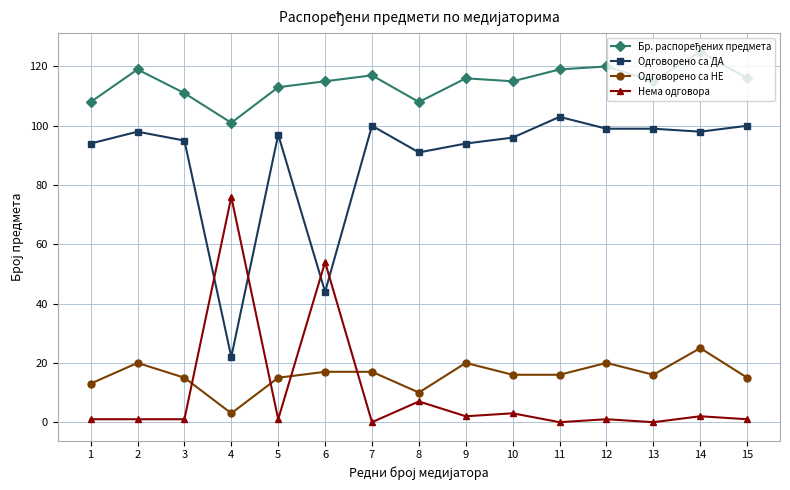

Is it true that Нема одговора equals 1 at 2?

True